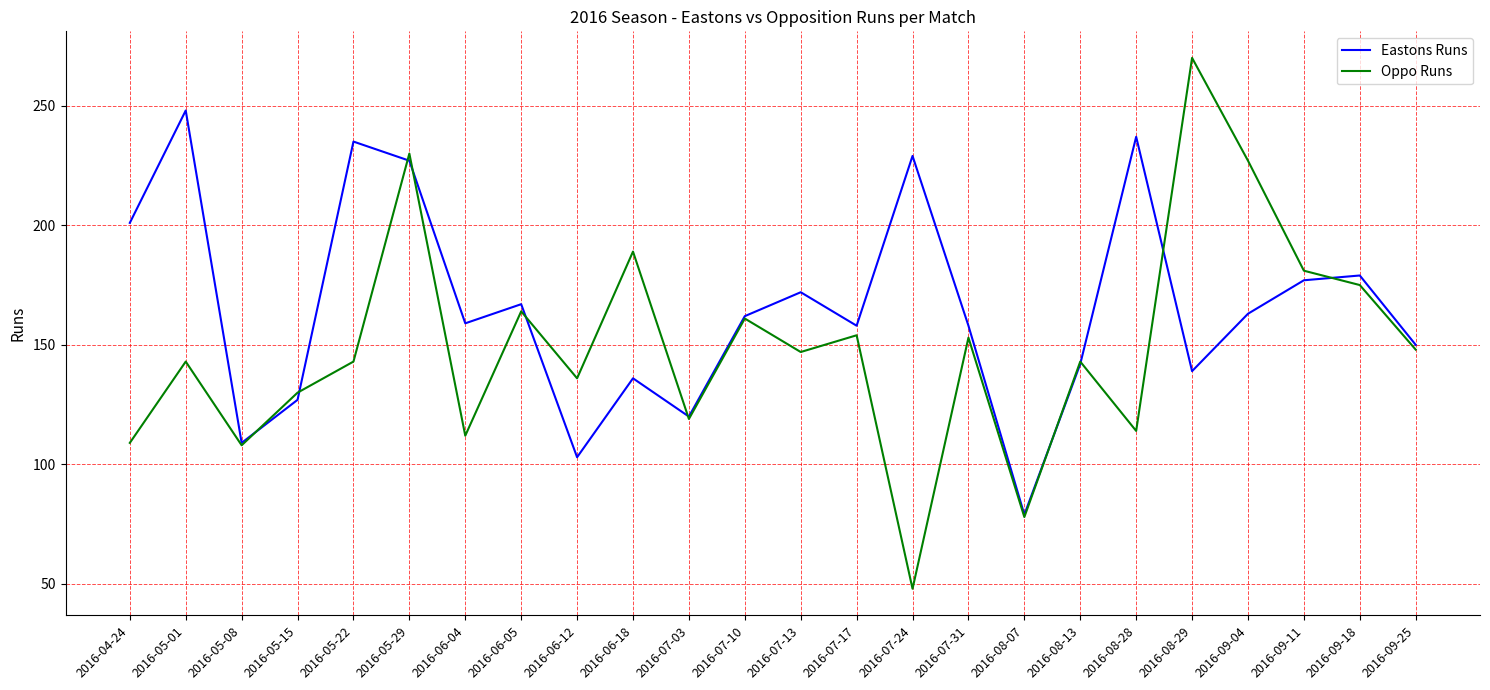

What are all the series names shown in the legend?

Eastons Runs, Oppo Runs